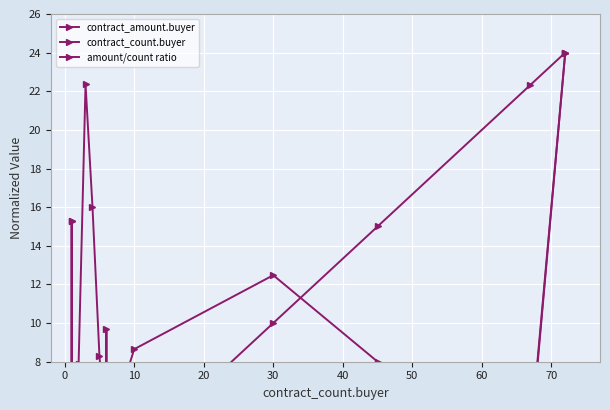

List the series in order of their overall mean, lowest first.

contract_amount.buyer, contract_count.buyer, amount/count ratio